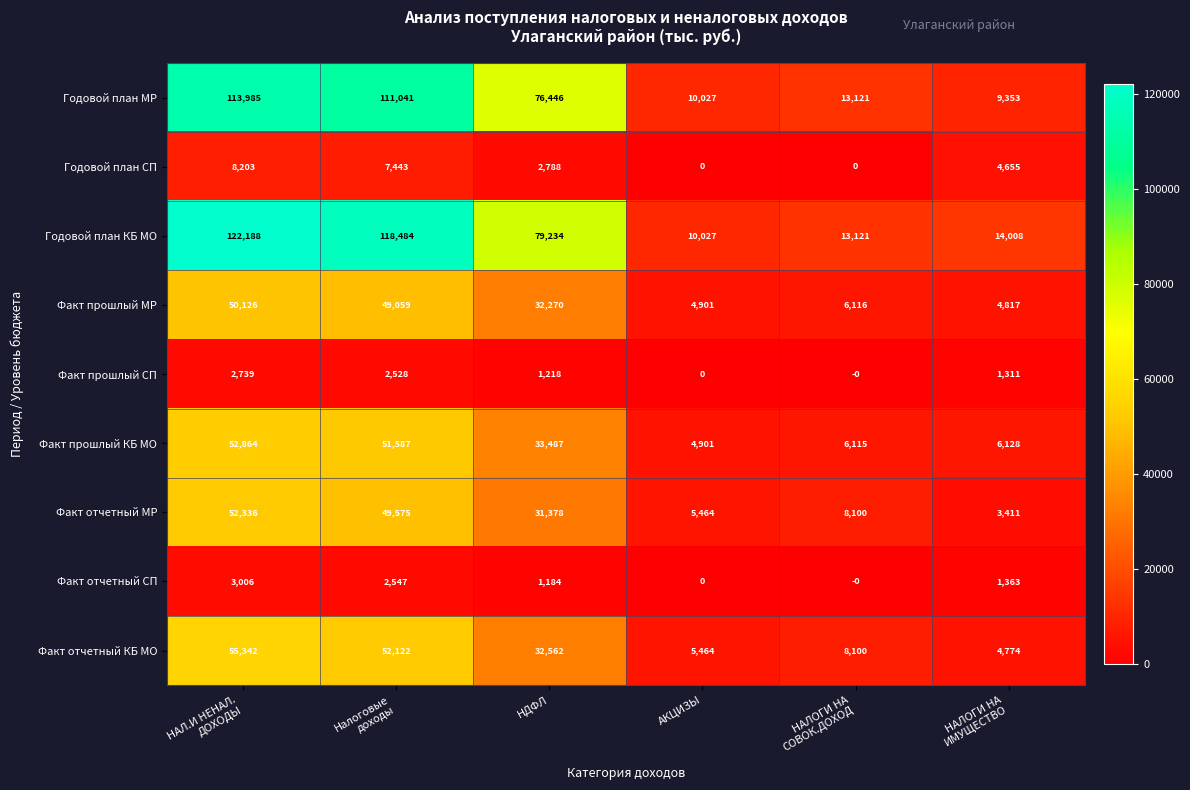

Read the Факт прошлый МР value at АКЦИЗЫ, to the nearest 100.

4900